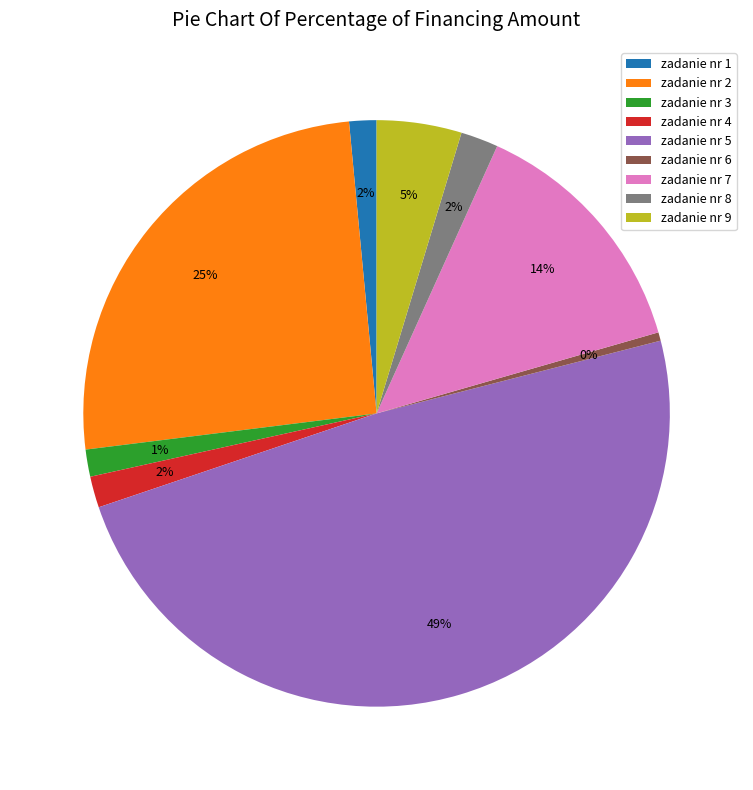

To the nearest percent, what percentage of the pie is zadanie nr 7?

14%